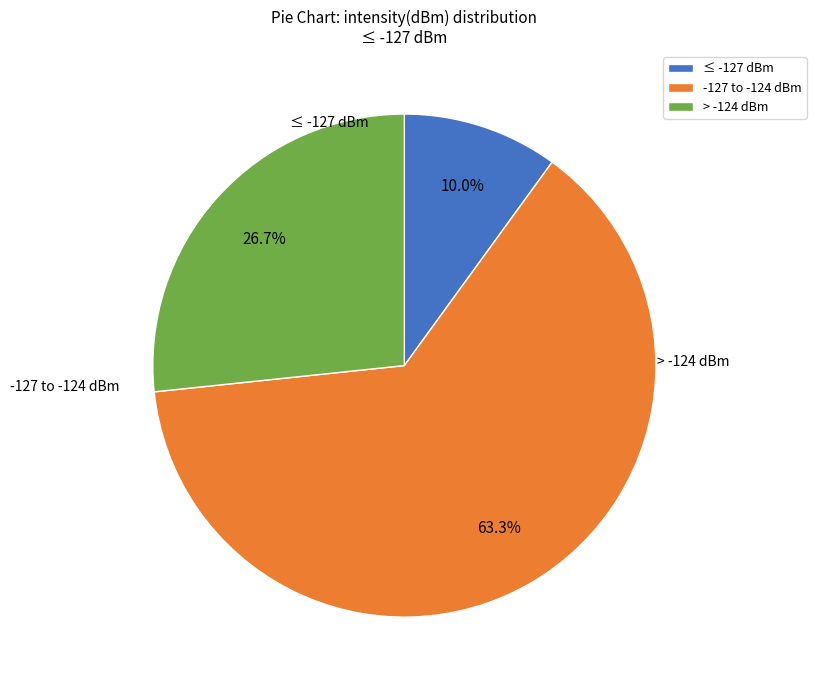

To the nearest percent, what is the average slice percentage?

33%